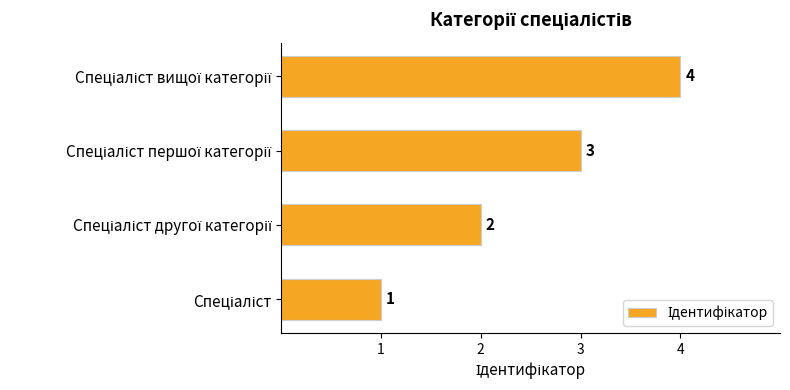

What is the greatest value displayed?

4